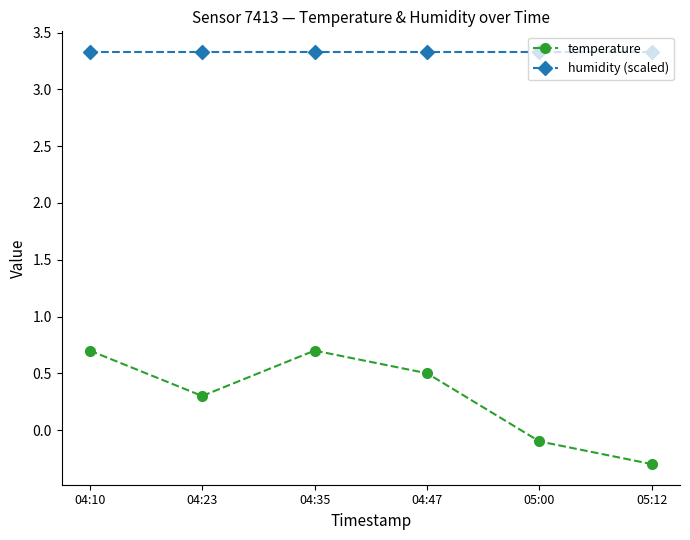

Rank the series by their average value, from highest to lowest.

humidity (scaled), temperature